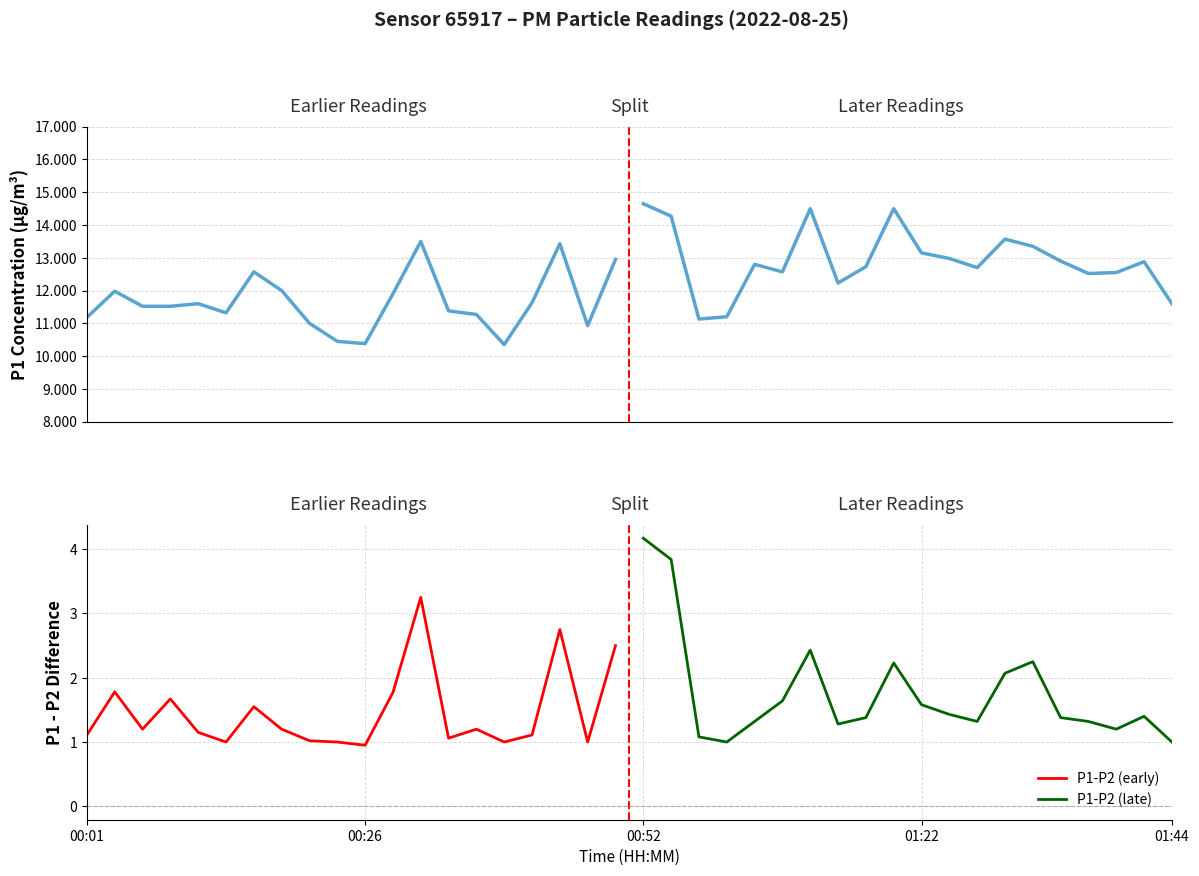

True or false: P1-P2 (early) has a value of 2.9 at 11.

False